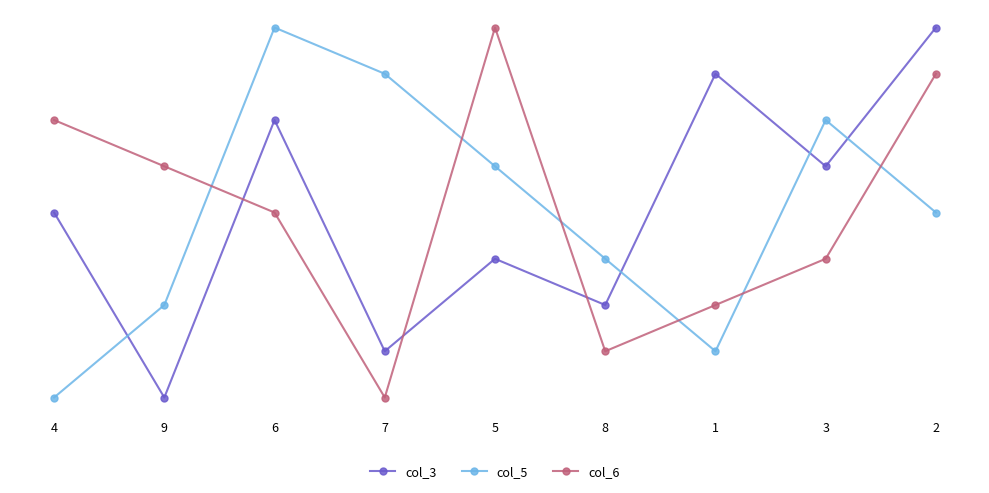

Reading left to right, transcribe all the data shown in this chart.

col_3: 5	1	7	2	4	3	8	6	9
col_5: 1	3	9	8	6	4	2	7	5
col_6: 7	6	5	1	9	2	3	4	8